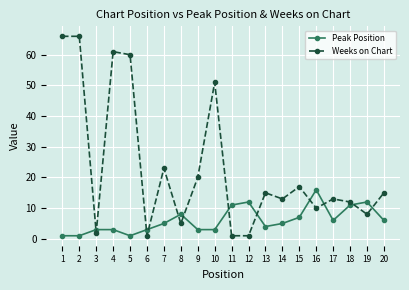

Which series has the largest total across all categories?

Weeks on Chart